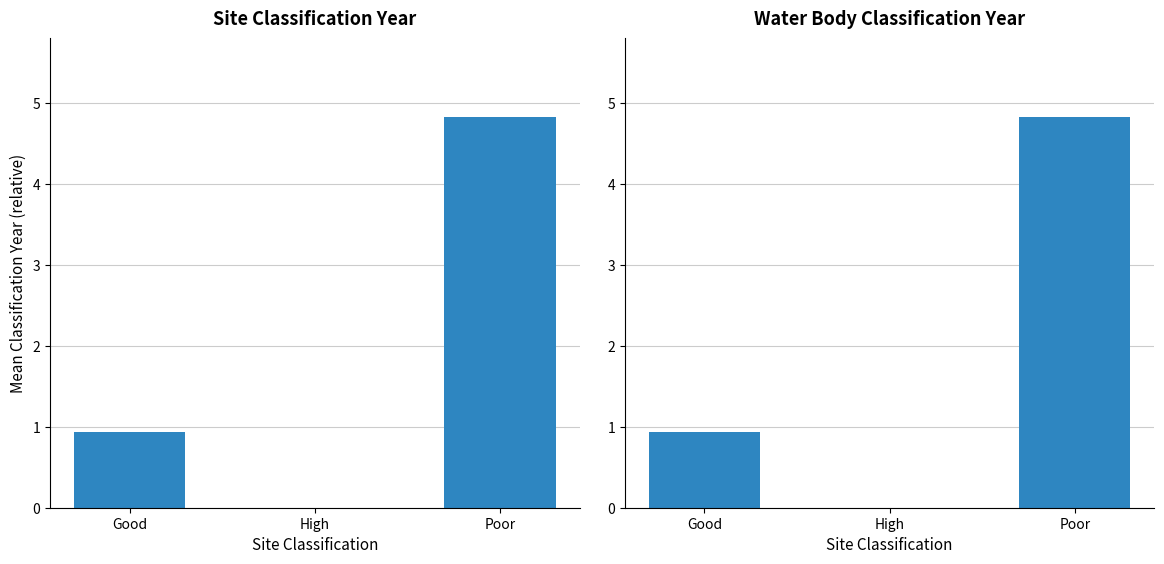

Which label corresponds to the smallest value in the chart?

High